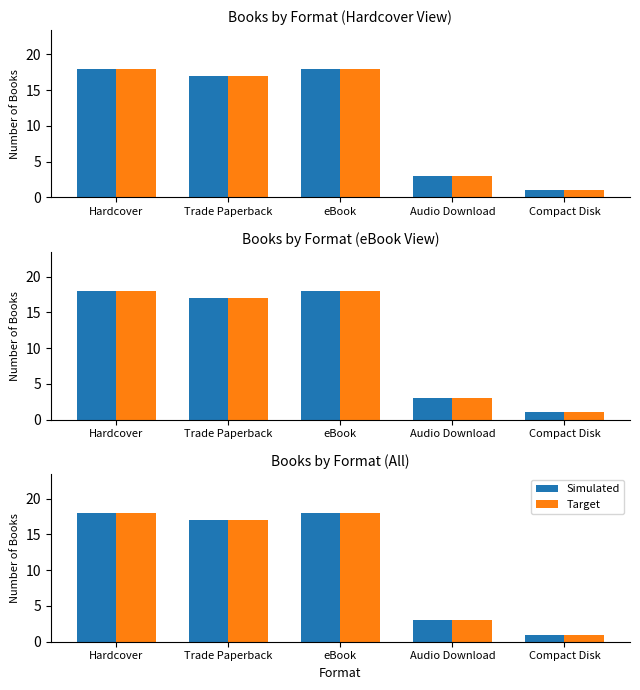

What is the difference between the maximum and minimum values in the Simulated series?

17